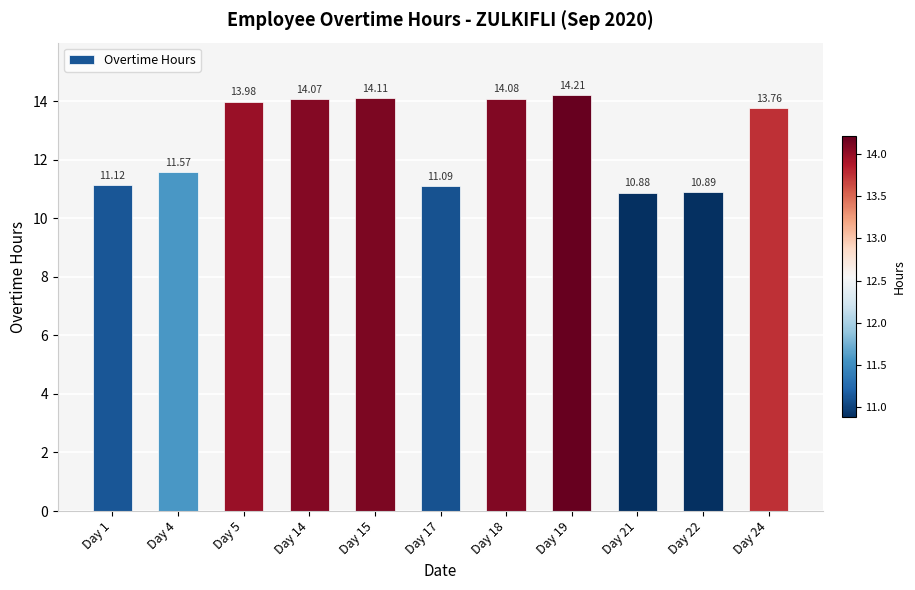

How many data points does each series have?

11